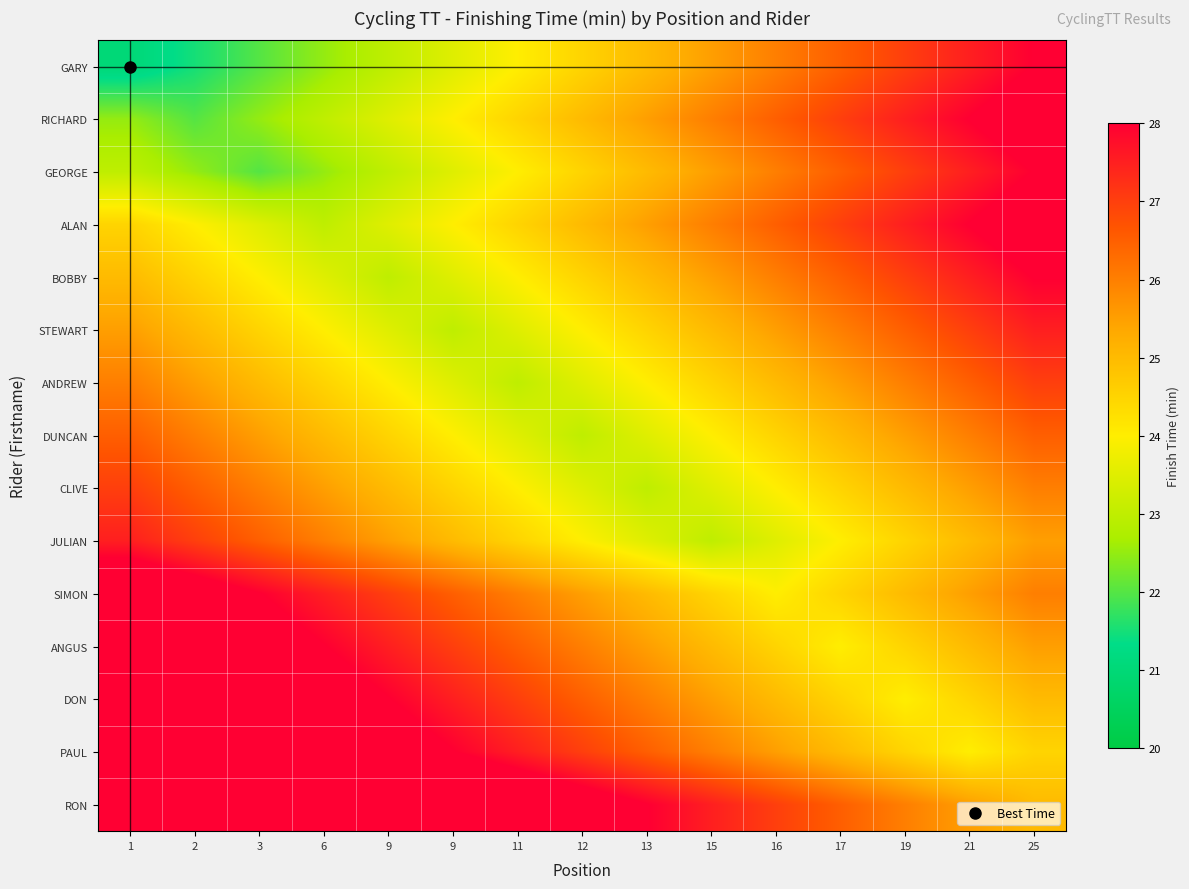

At how many categories does at least one series exceed 29?

6